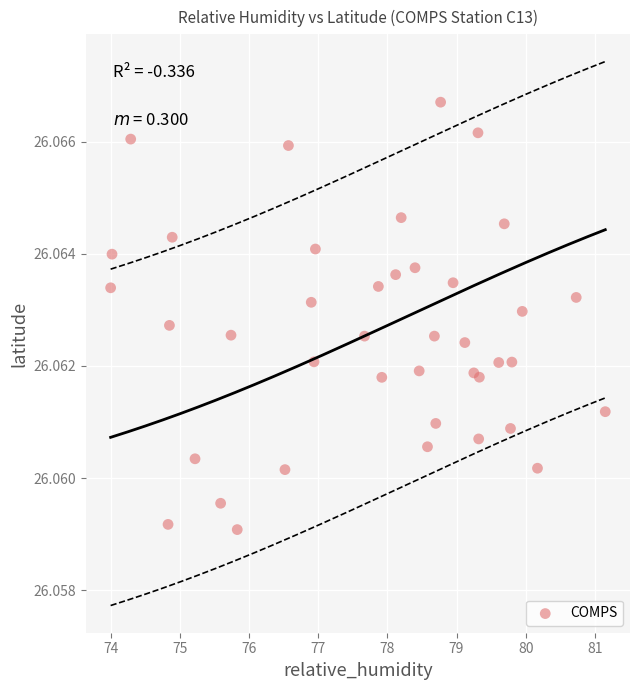

What is the range of X values (max minus min)?

7.2